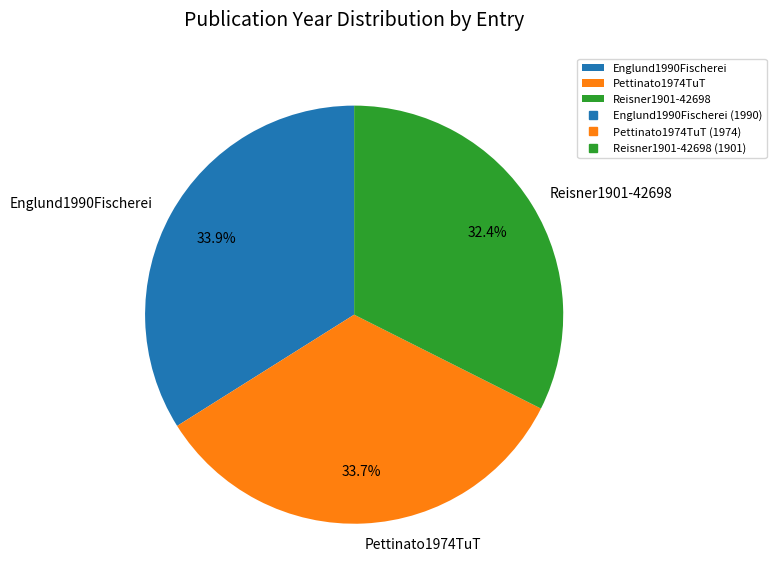

Approximately how many times larger is the value at Reisner1901-42698 compared to Pettinato1974TuT?

1.0